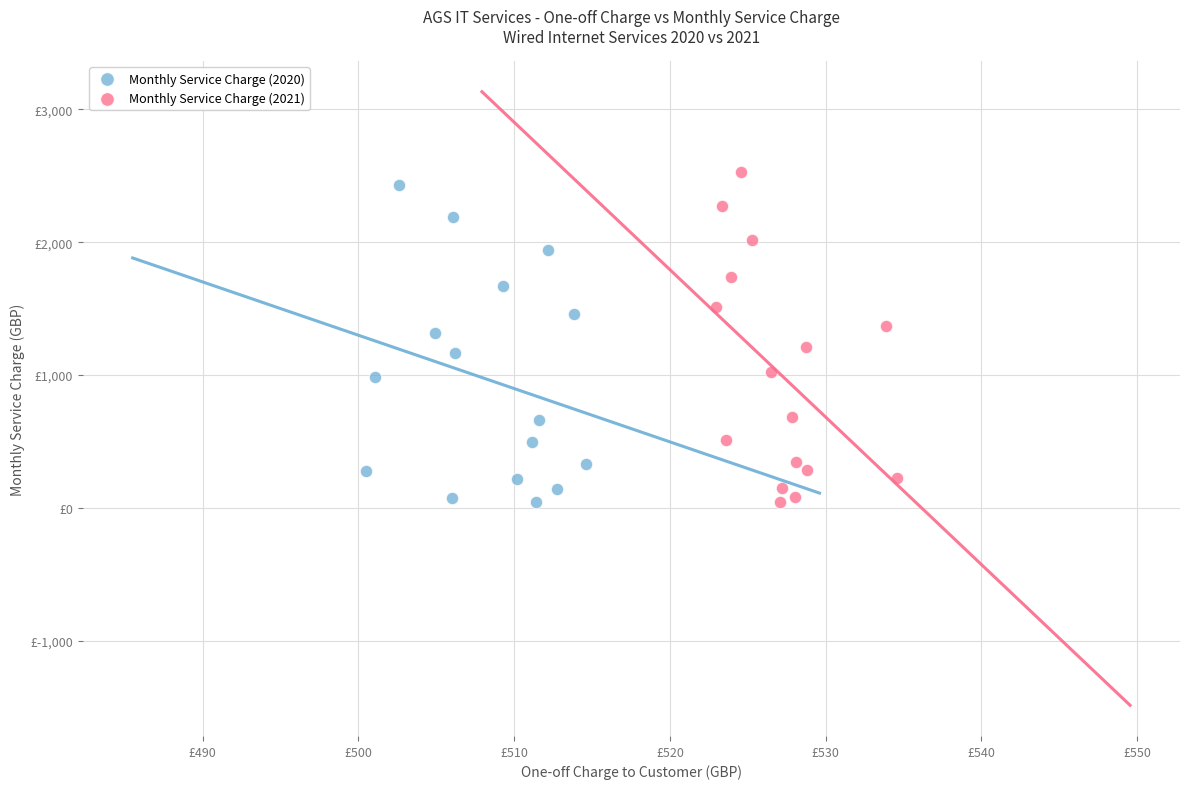

What are all the series names shown in the legend?

Monthly Service Charge (2020), Monthly Service Charge (2021)